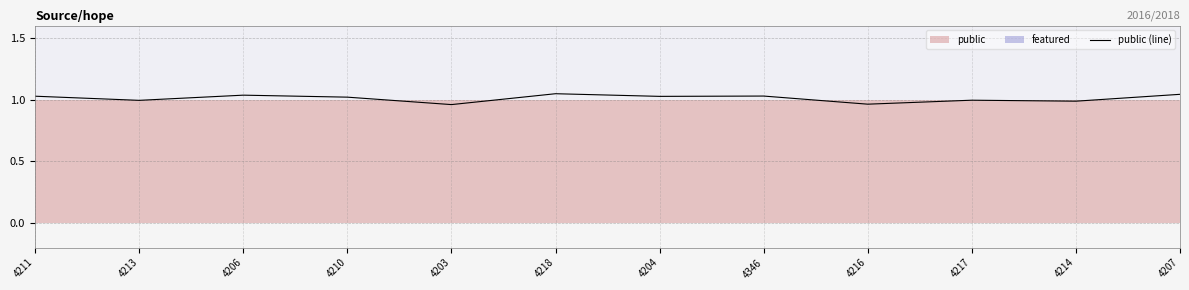

Reading left to right, extract all data points from this chart.

1.0	1.0	1.0	1.0	1.0	1.0	1.0	1.0	1.0	1.0	1.0	1.0